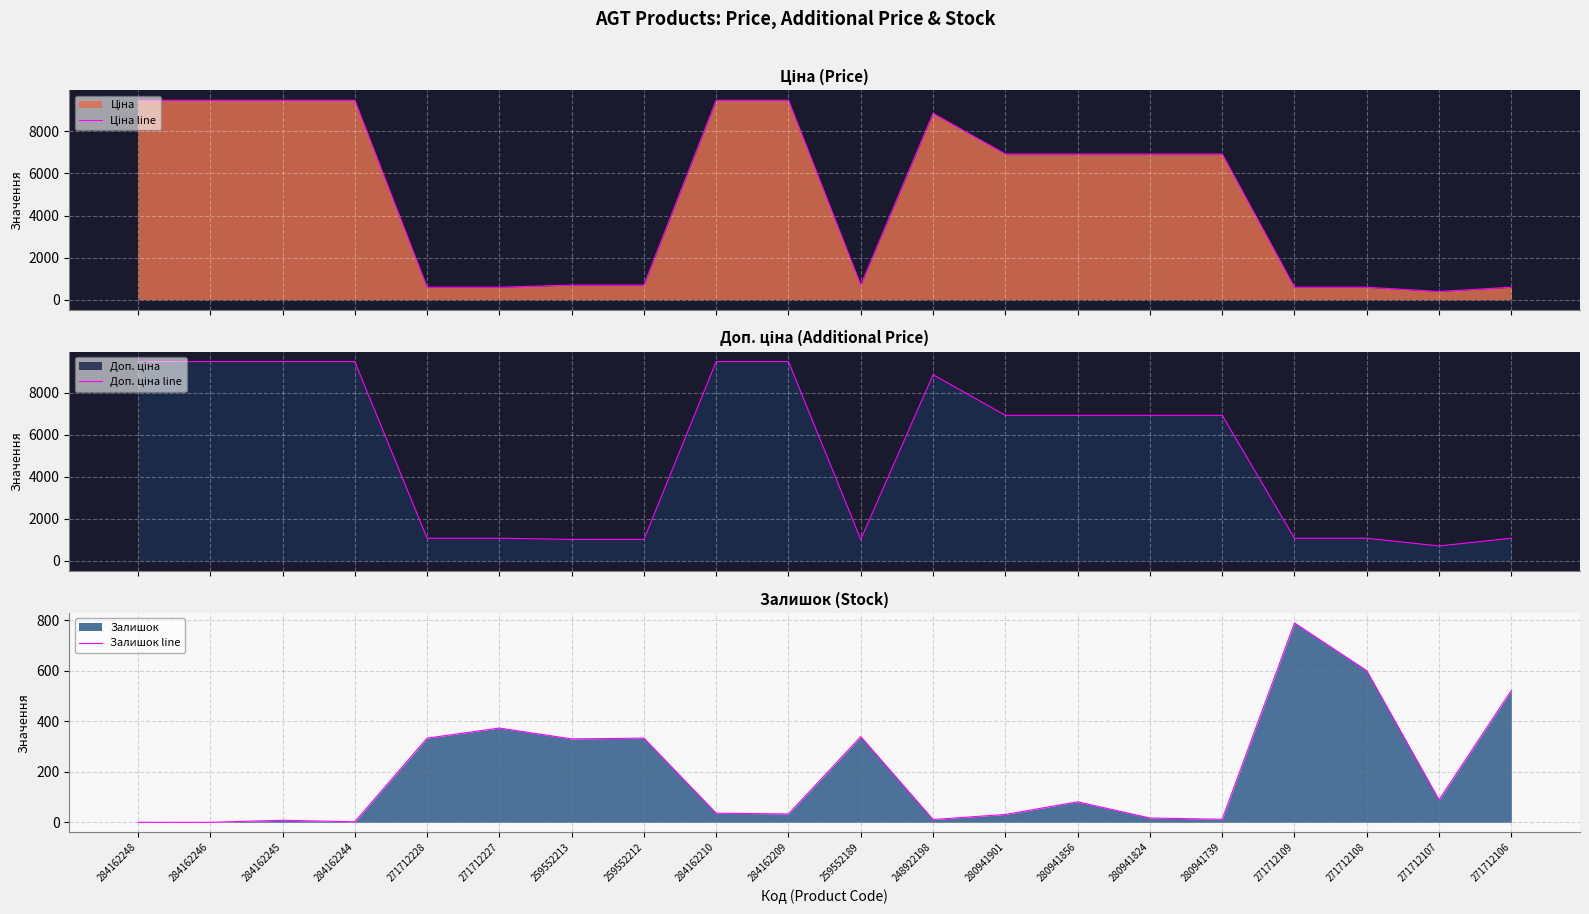

What position from the left is 259552213?

7